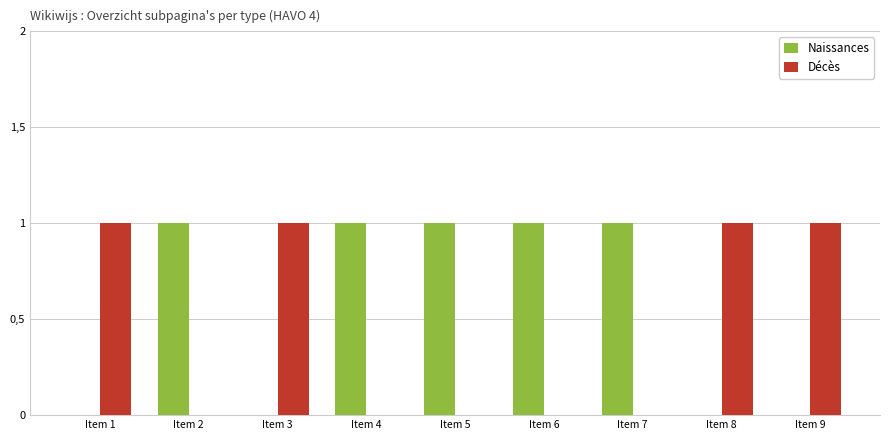

What is the difference between the second highest and minimum values in the Naissances series?

1